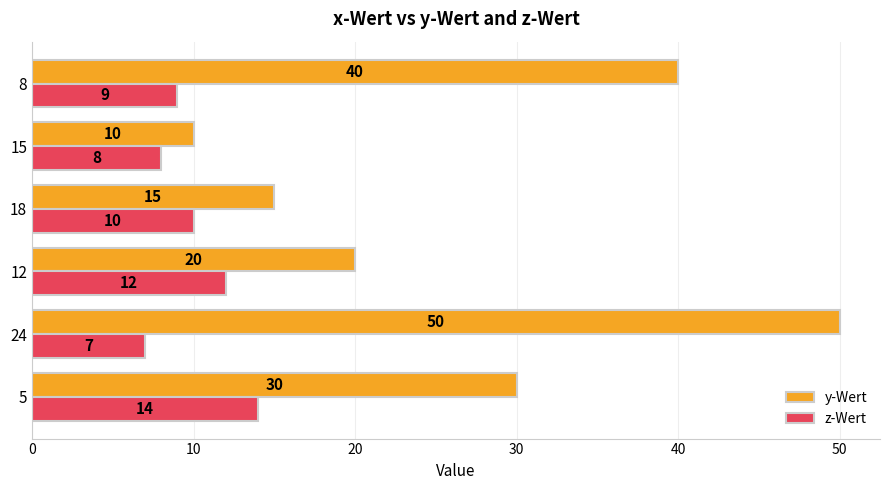

Rank the series by their average value, from highest to lowest.

y-Wert, z-Wert